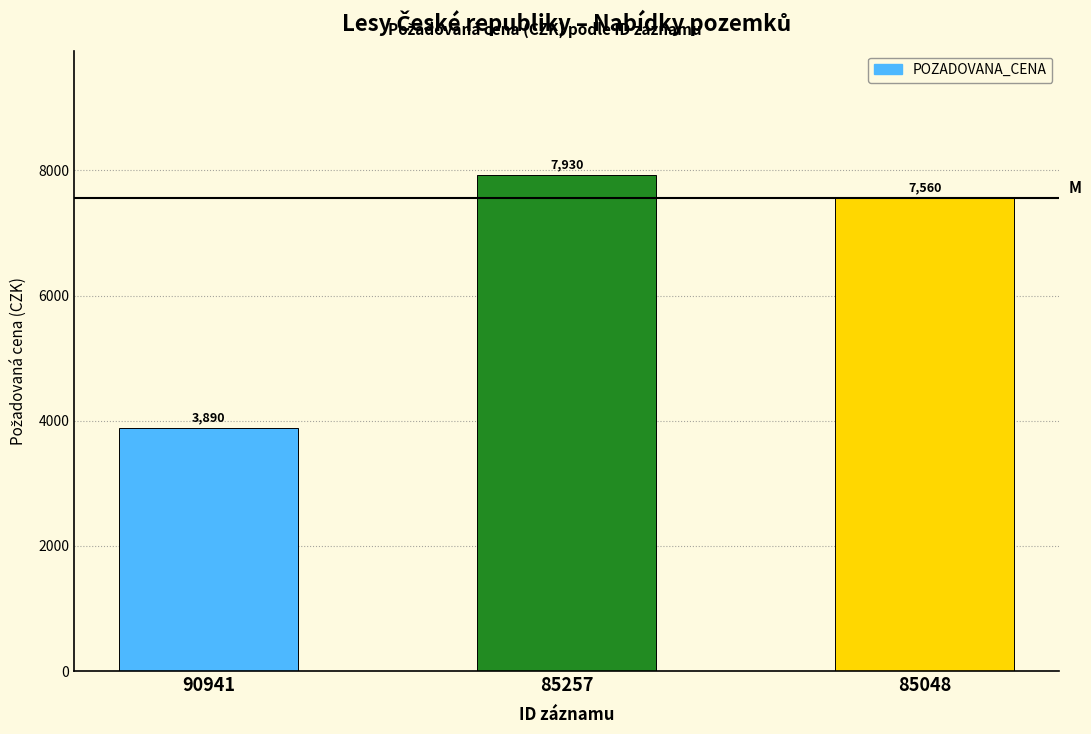

What is the difference between the maximum and minimum values?

4040